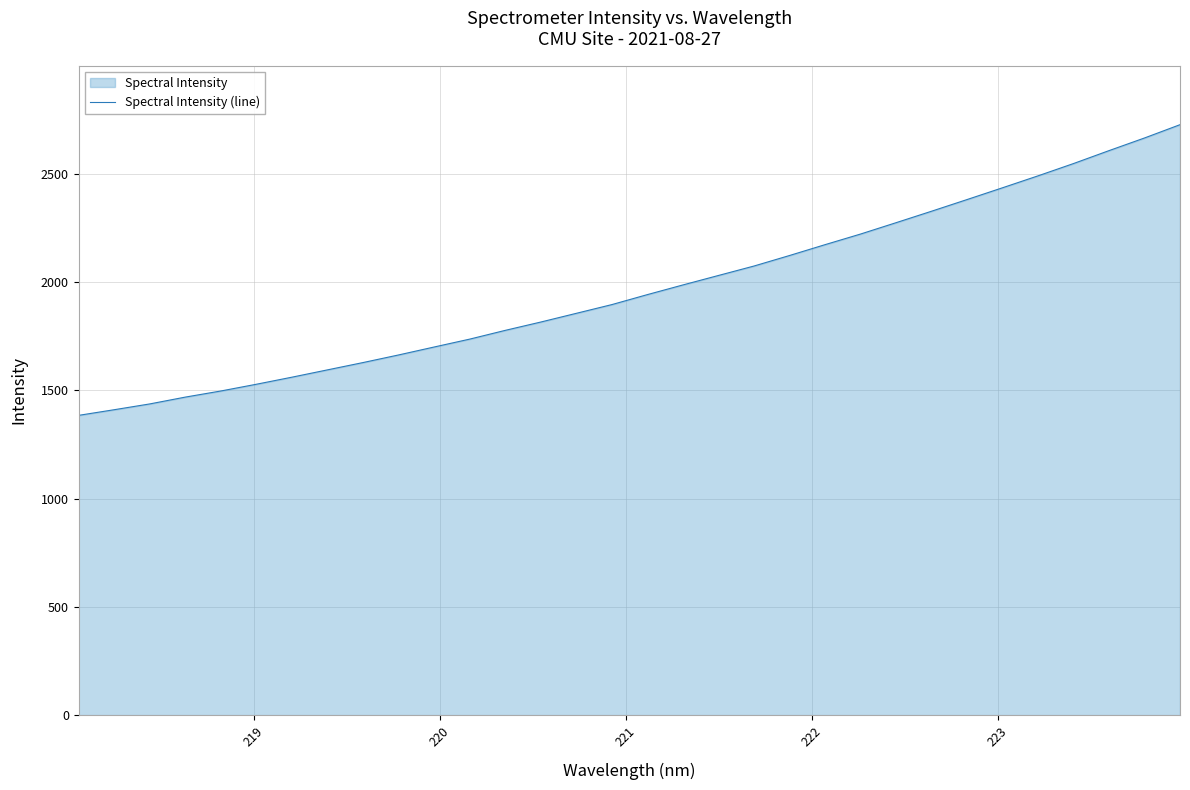

What is the minimum value shown in the chart?

1384.1